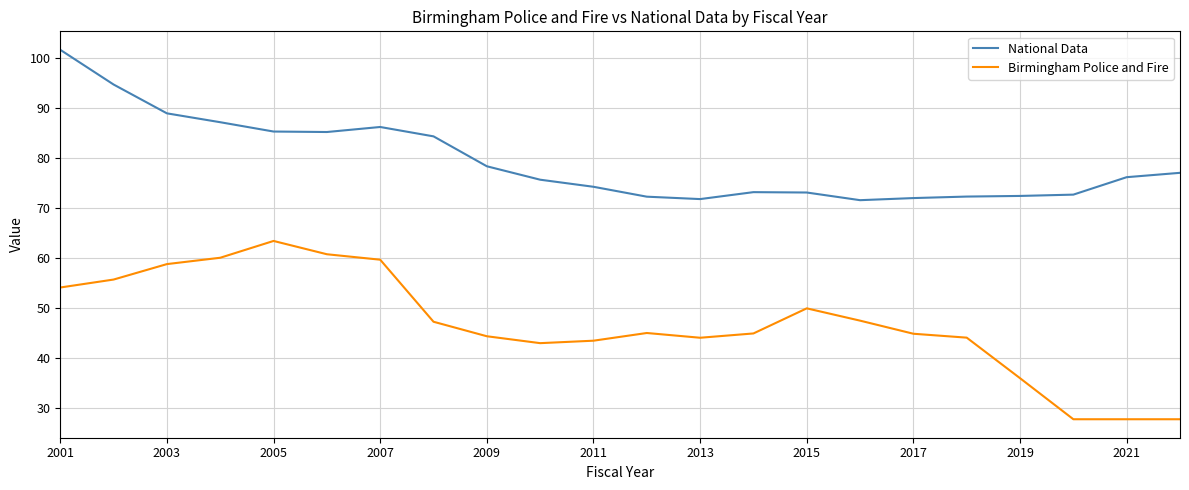

What is the minimum value shown in the chart?

27.8